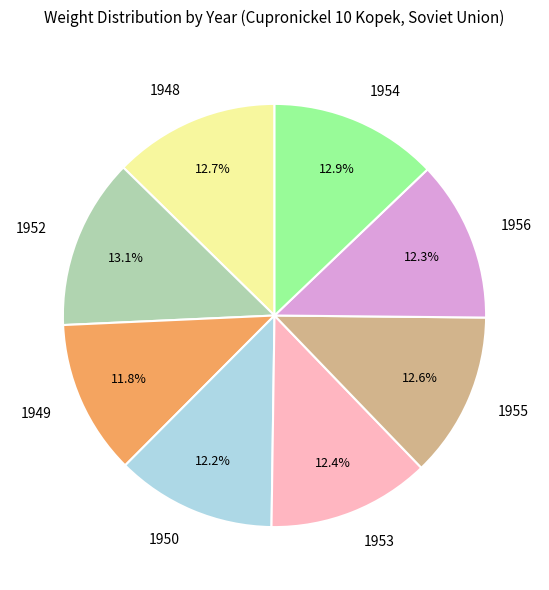

Does any single category account for the majority?

No